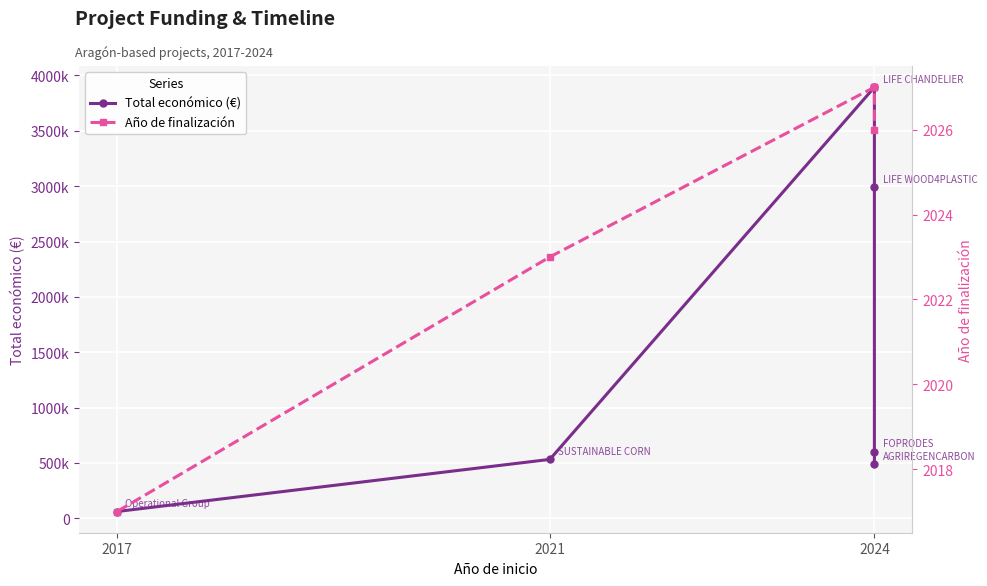

Rank the series by their average value, from lowest to highest.

Año de finalización, Total económico (€)